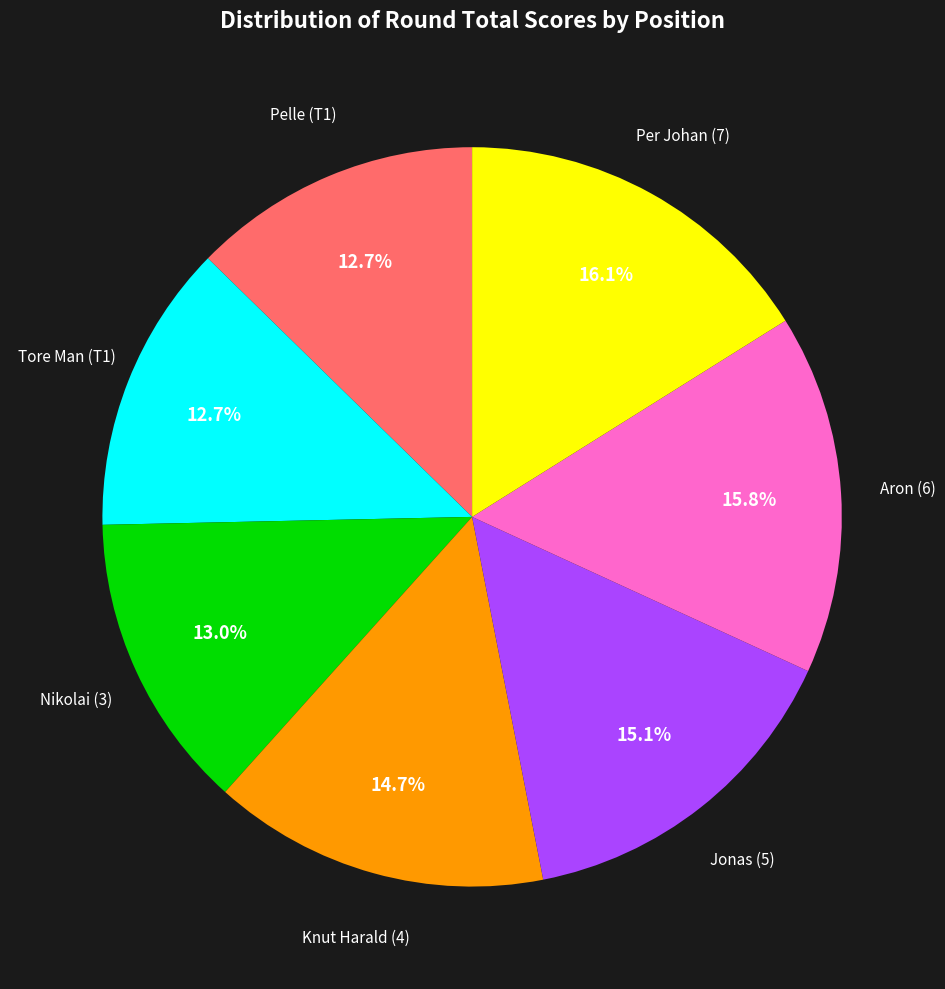

Does any single category account for the majority?

No